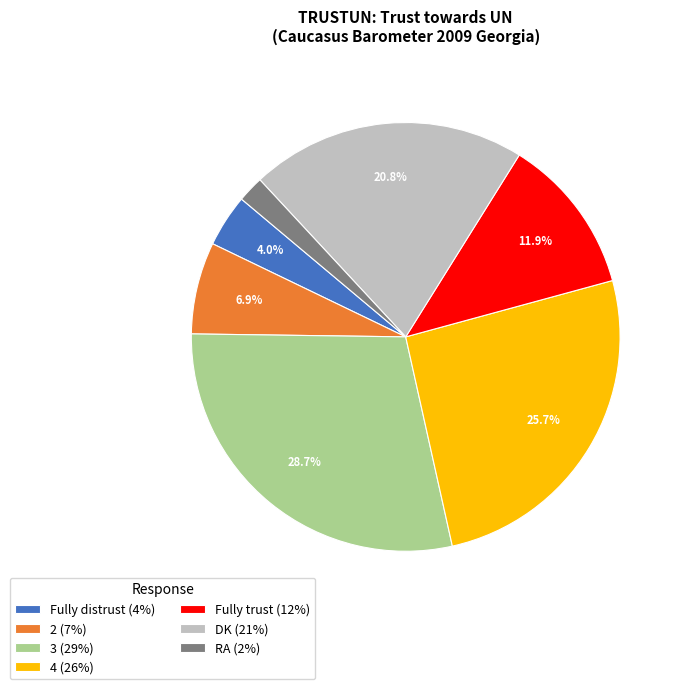

Combined, what portion of the pie is 3 (29%) and Fully distrust (4%)?

32.7%